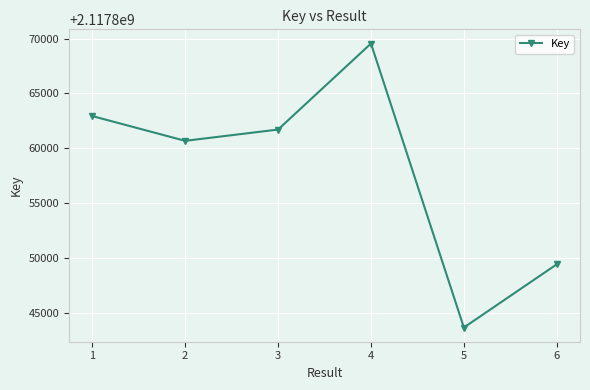

How many categories are shown in the chart?

6